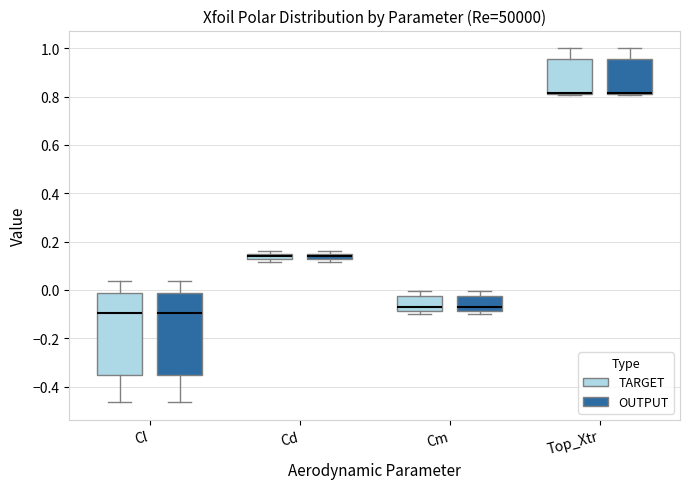

Where is the upper edge of the box for Cd (TARGET) on the y-axis? The values are not printed on the chart, so give them approximately, as read against the axis.

0.14